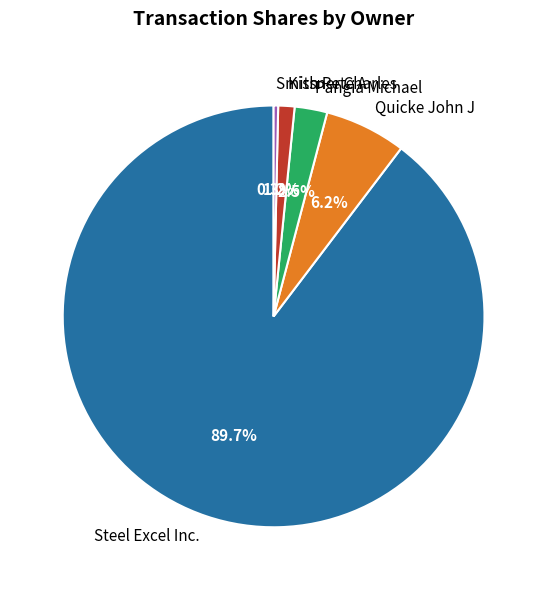

Which category accounts for the majority?

Steel Excel Inc.